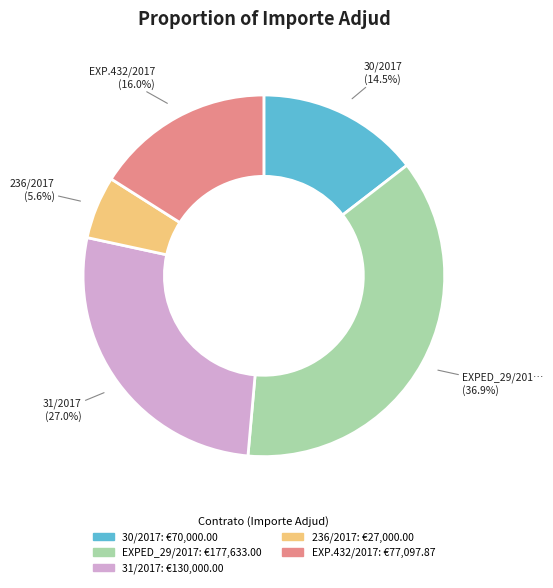

The EXPED_29/2017 slice represents 50% of the pie. True or false?

False